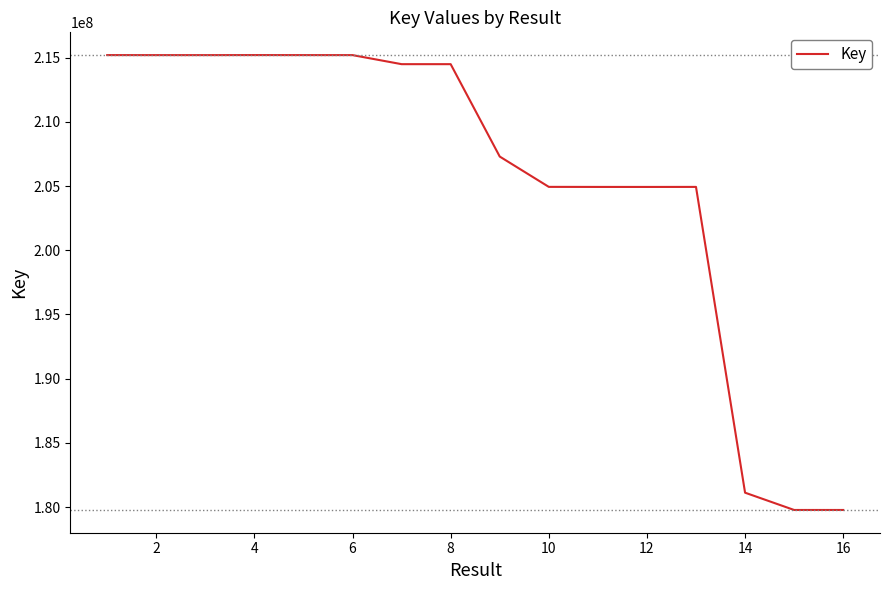

What is the greatest value displayed?

215191524